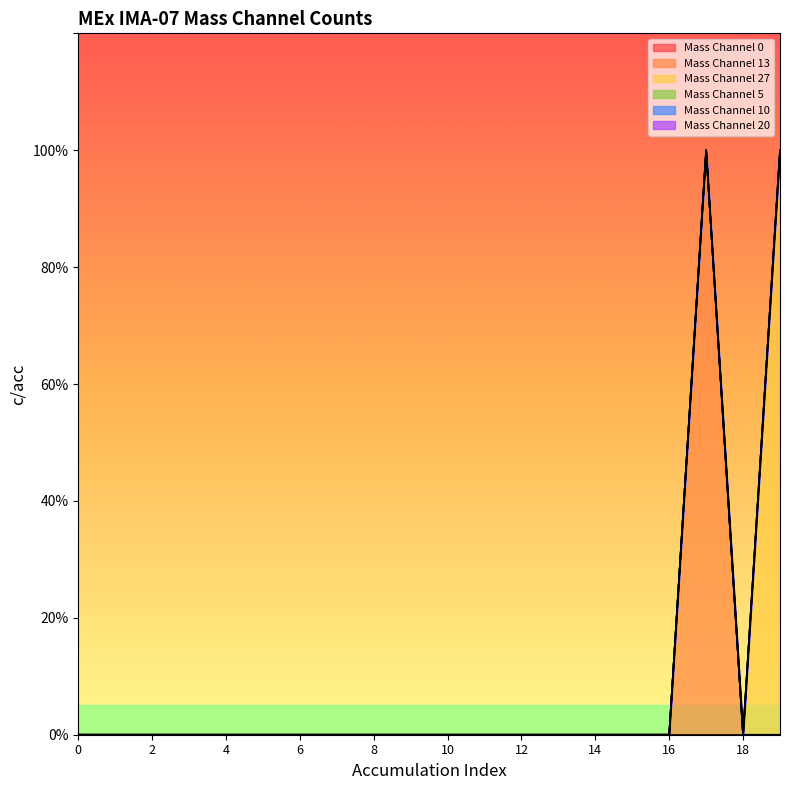

Does the chart display data point markers on the line(s)?

No